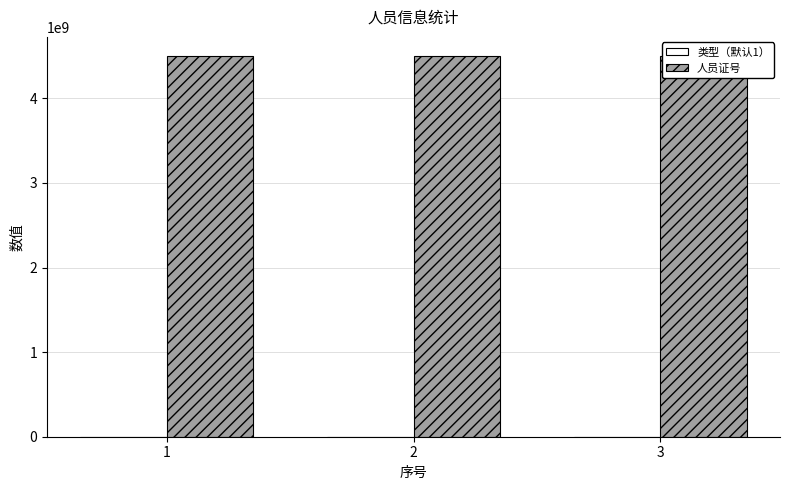

Rank the categories by 人员证号 value from lowest to highest.

1, 2, 3